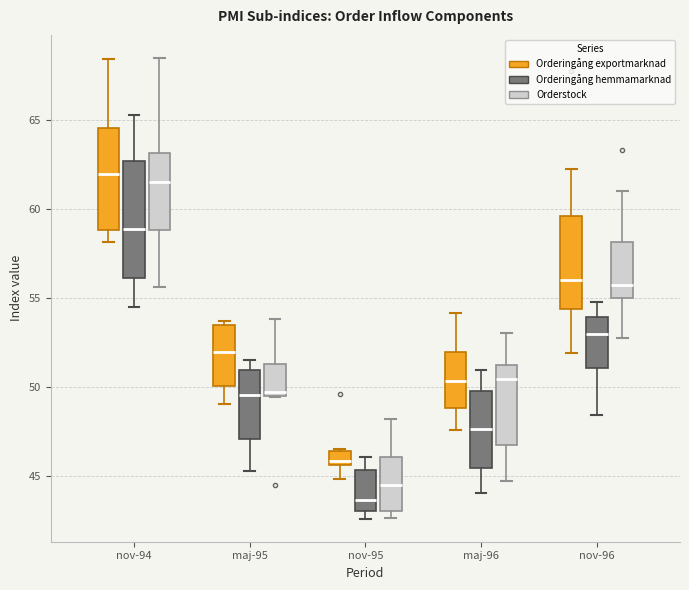

Where does the median line of the box for nov-95 (Orderingång hemmamarknad) sit on the y-axis? The values are not printed on the chart, so give them approximately, as read against the axis.

43.5